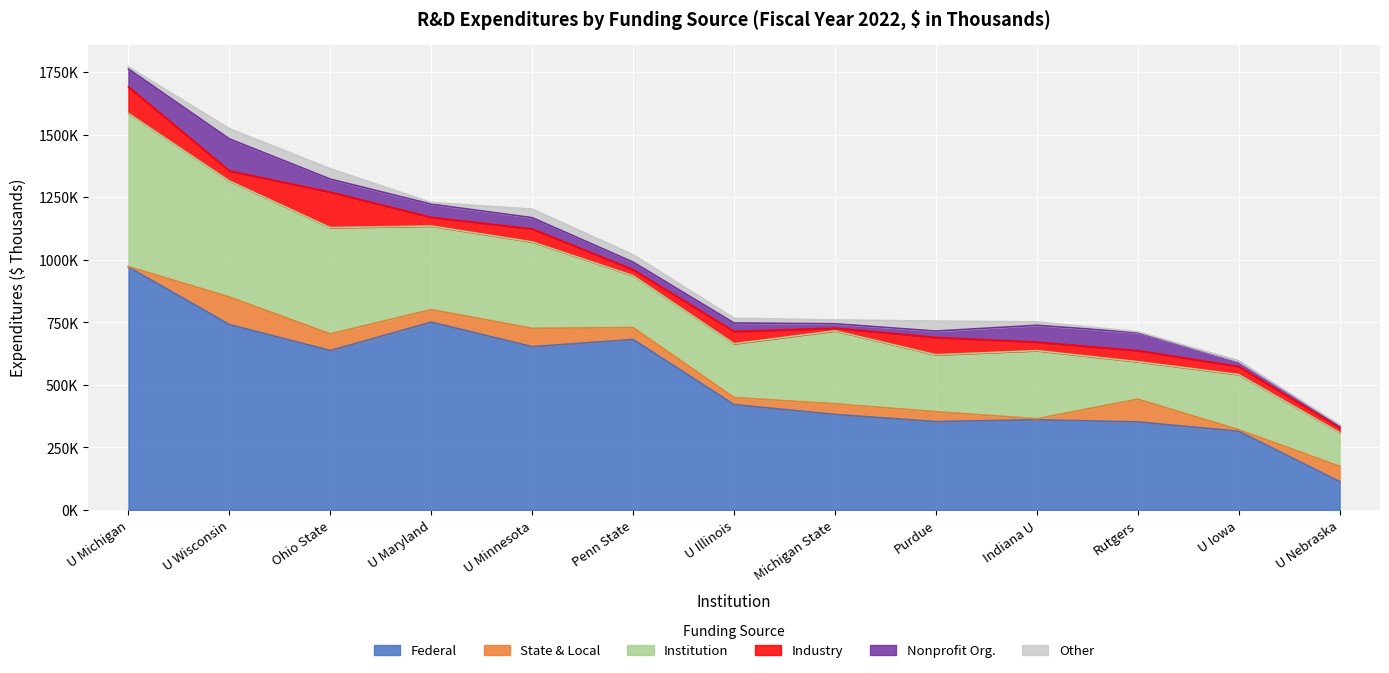

True or false: Federal has more than 0 points higher than both neighbors.

True